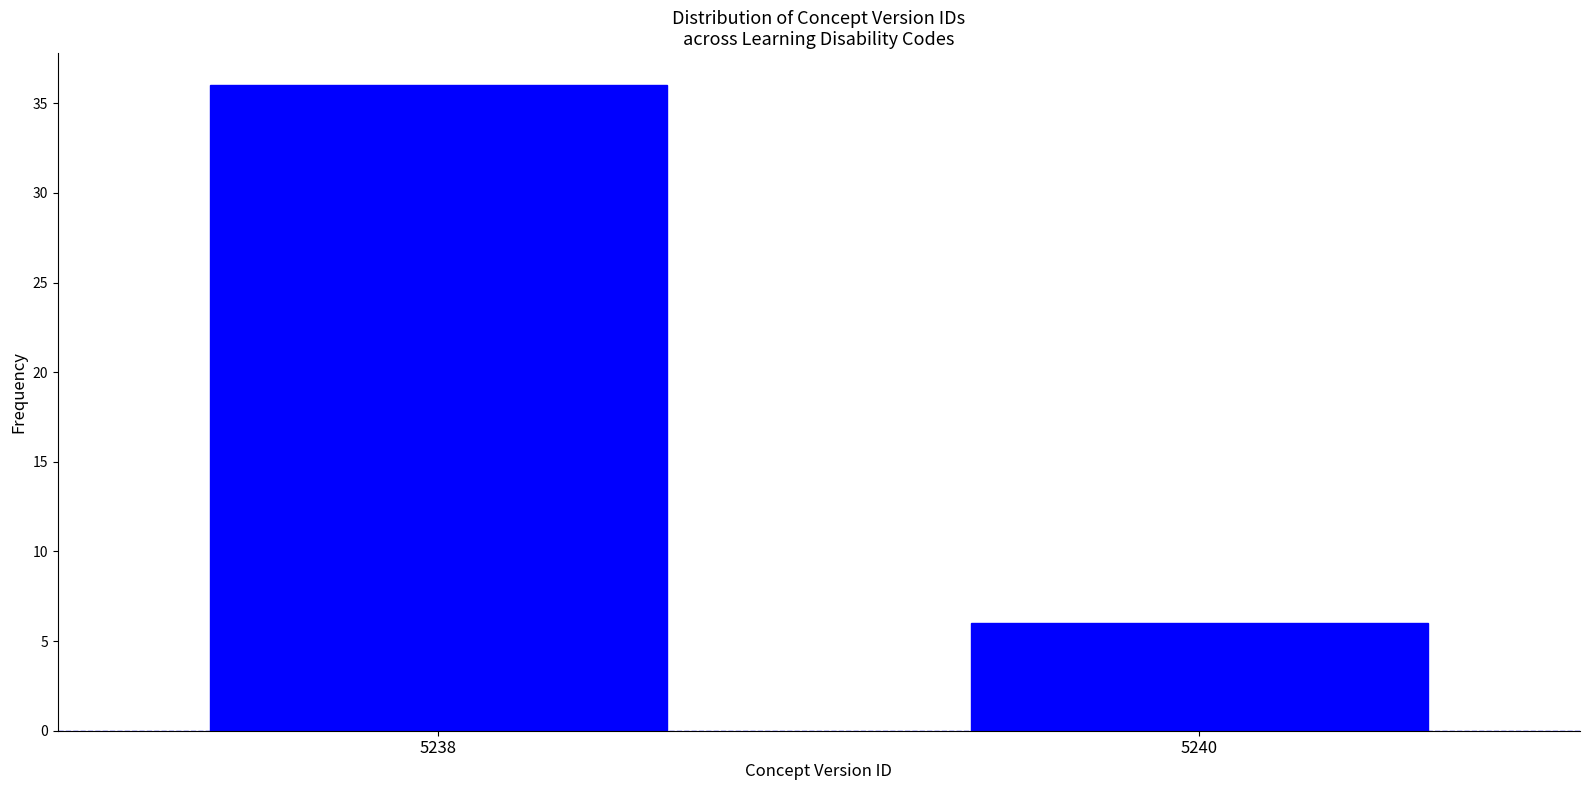

Reading left to right, what are all the values shown in this chart?

5238=36	5240=6